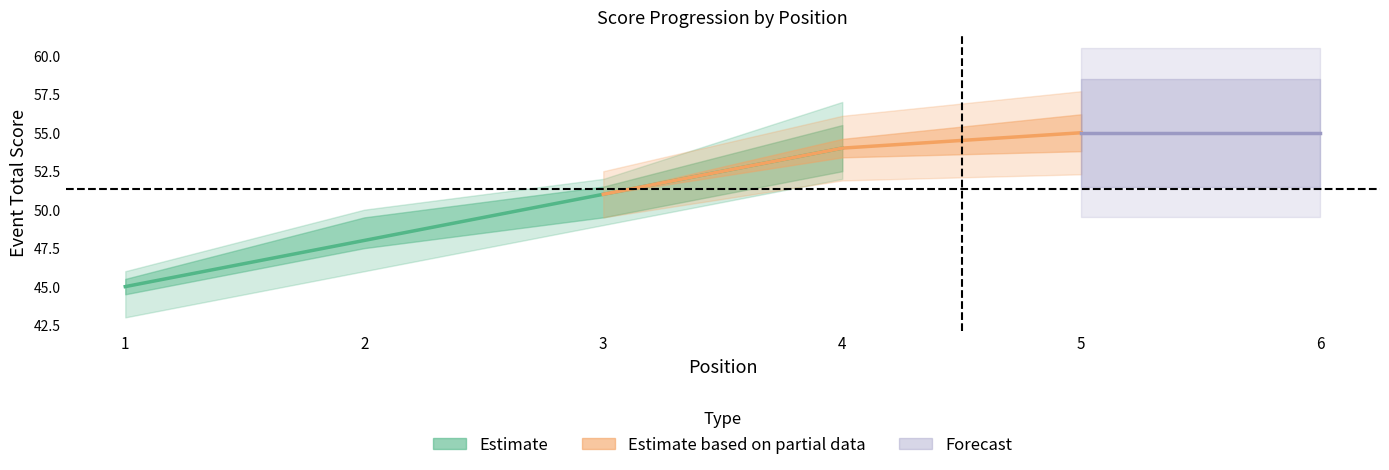

Between 5 and 2, which is larger?

5